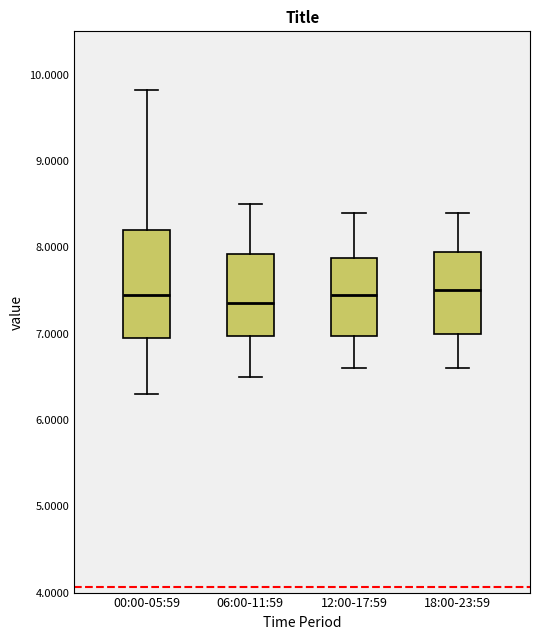

Where does the median line of the box for 06:00-11:59 sit on the y-axis? The values are not printed on the chart, so give them approximately, as read against the axis.

7.4